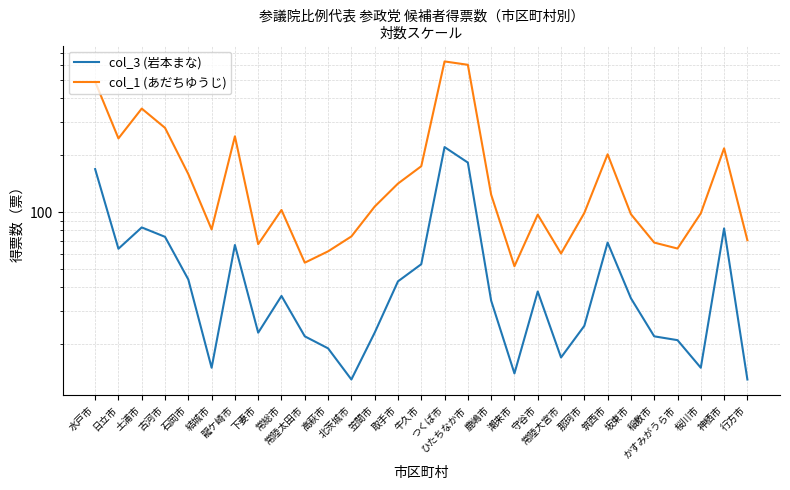

At which label does col_3 (岩本まな) reach its minimum?

北茨城市